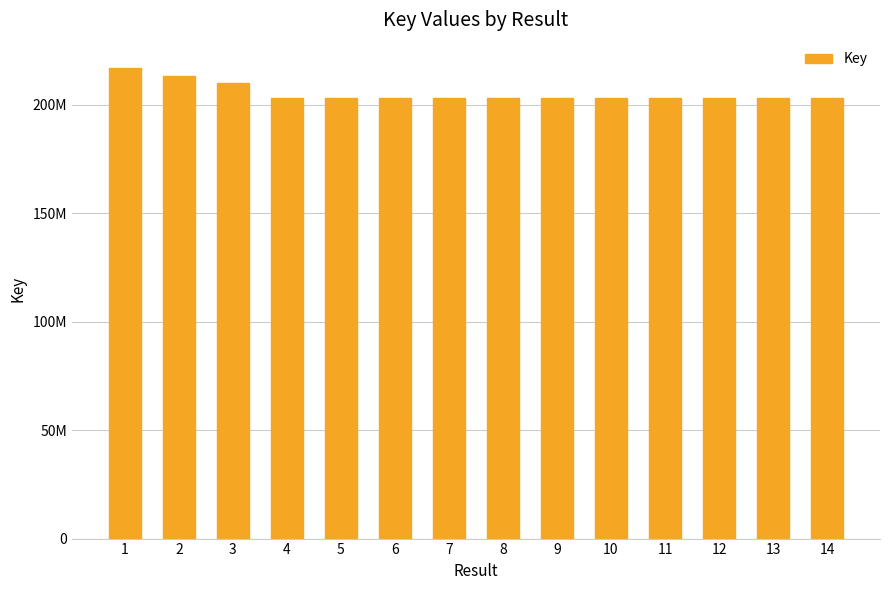

Does the chart contain any negative values?

No